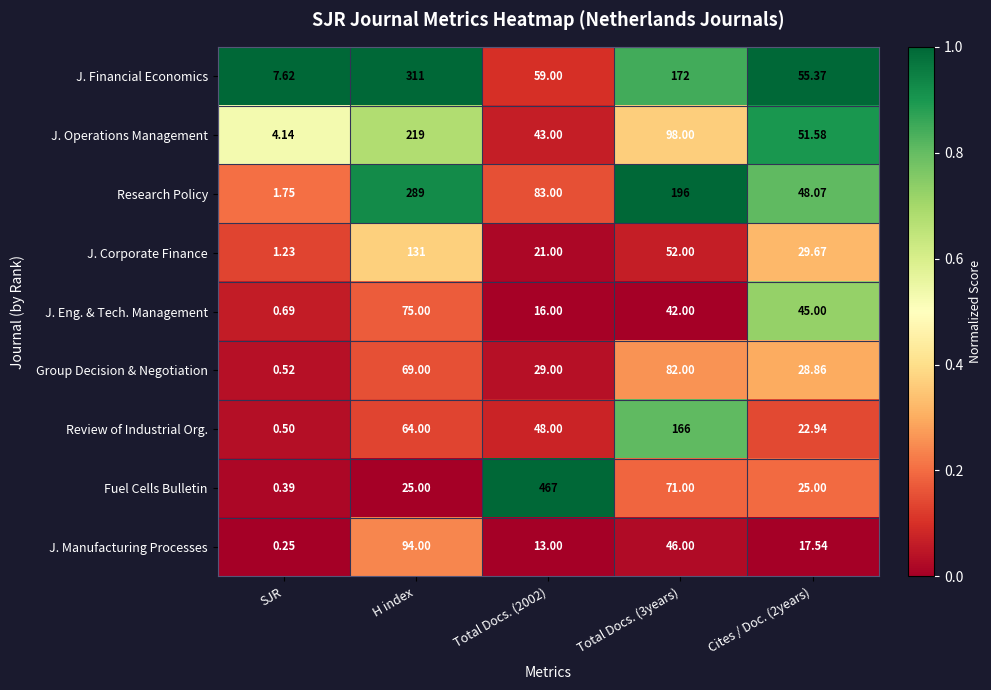

Where does the J. Operations Management series first go above 51?

H index